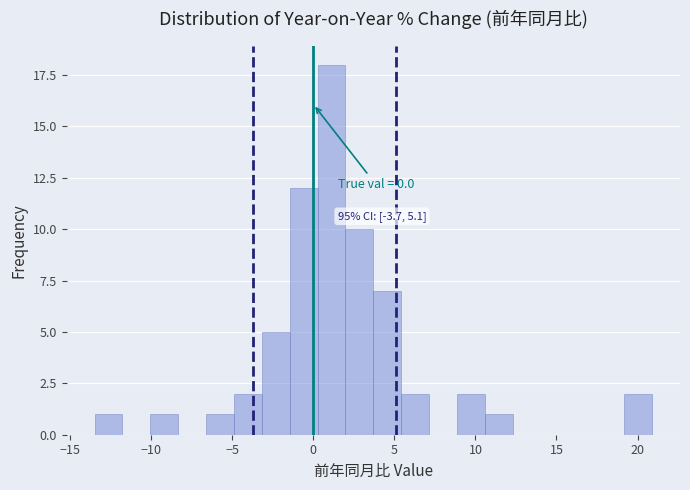

Read against the x-axis, roughly where is the centre of the tallest bar?

1.0